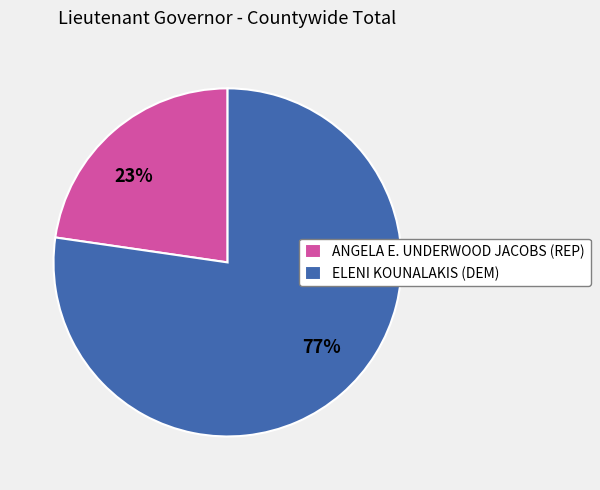

What is the largest slice in the pie chart?

ELENI KOUNALAKIS (DEM)